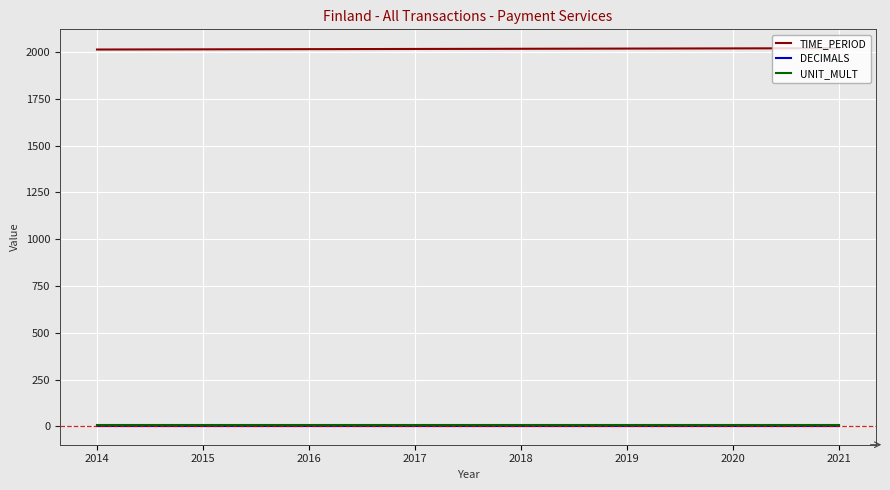

Which series has the largest total across all categories?

TIME_PERIOD